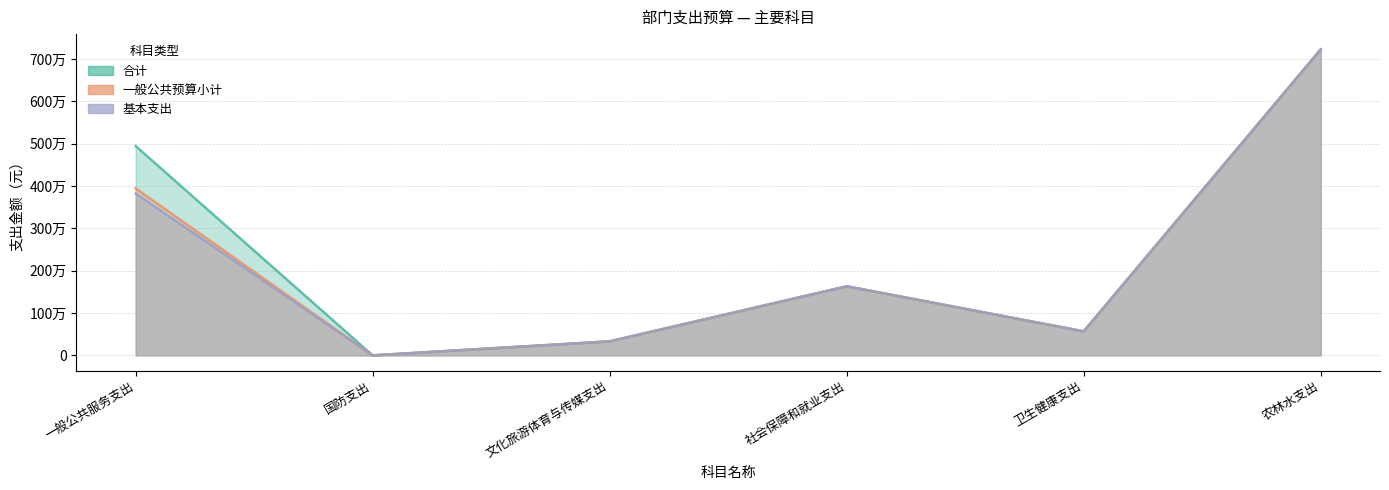

How many data points in 合计 are above 1632755?

3